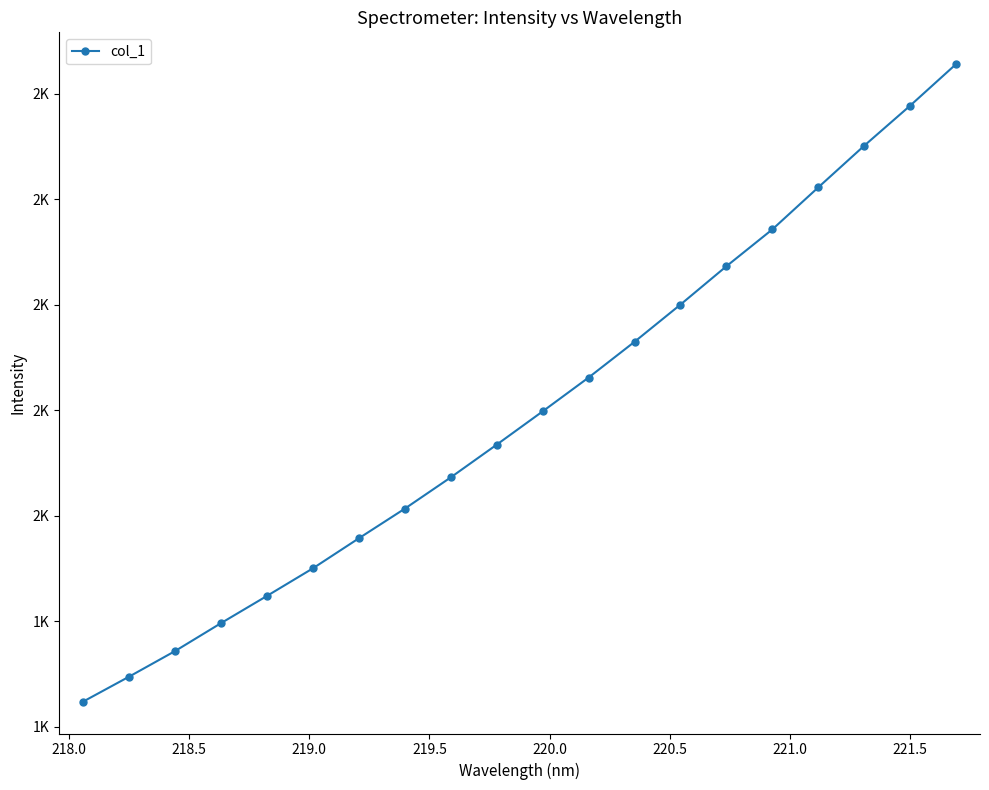

What is the average value?

1599.4